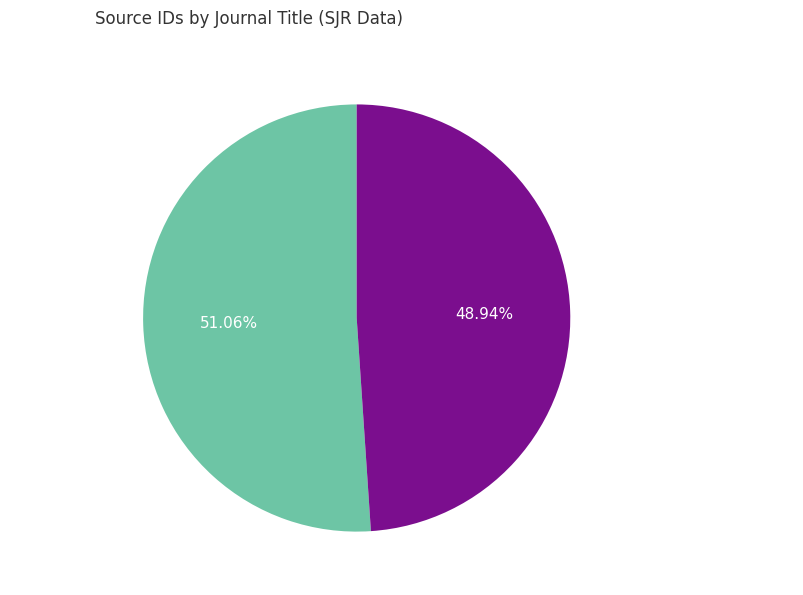

To the nearest percent, what is the difference between the largest and smallest slice percentages?

2%